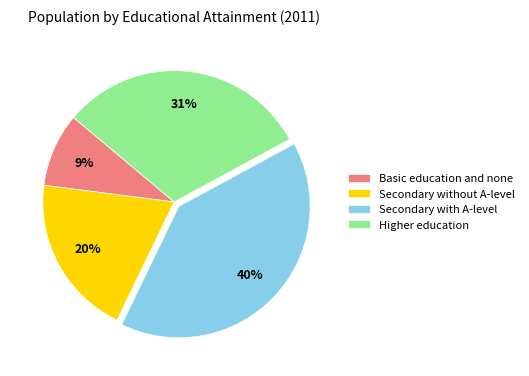

Which slice is the largest?

Secondary with A-level